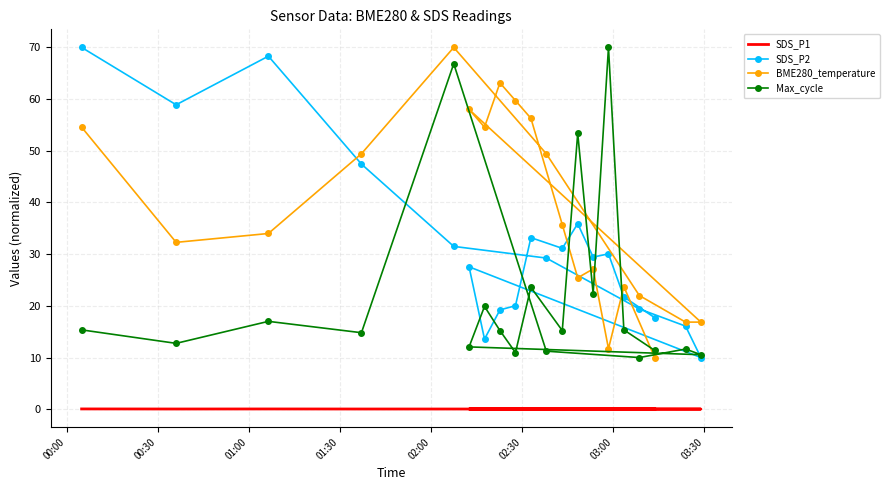

Where is the first local minimum for SDS_P2?

00:30